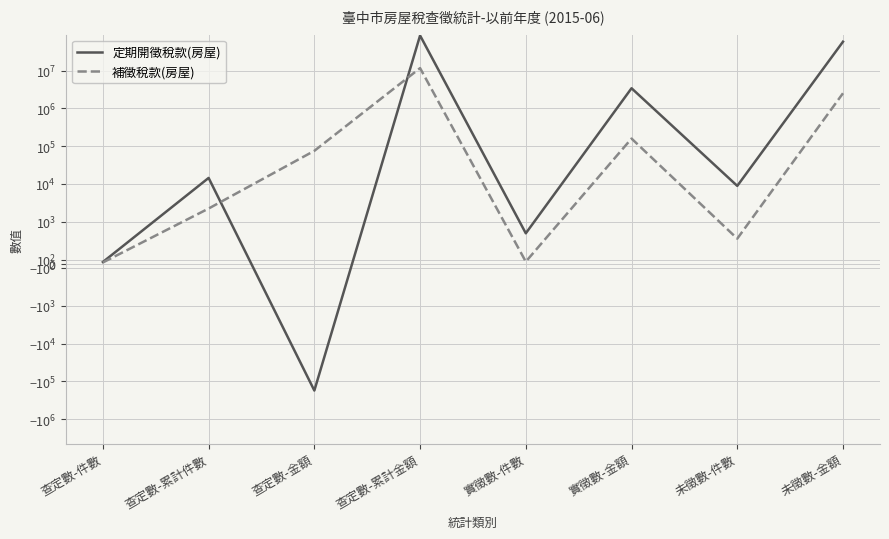

What is the difference between the maximum and minimum values in the 定期開徵稅款(房屋) series?

84545704